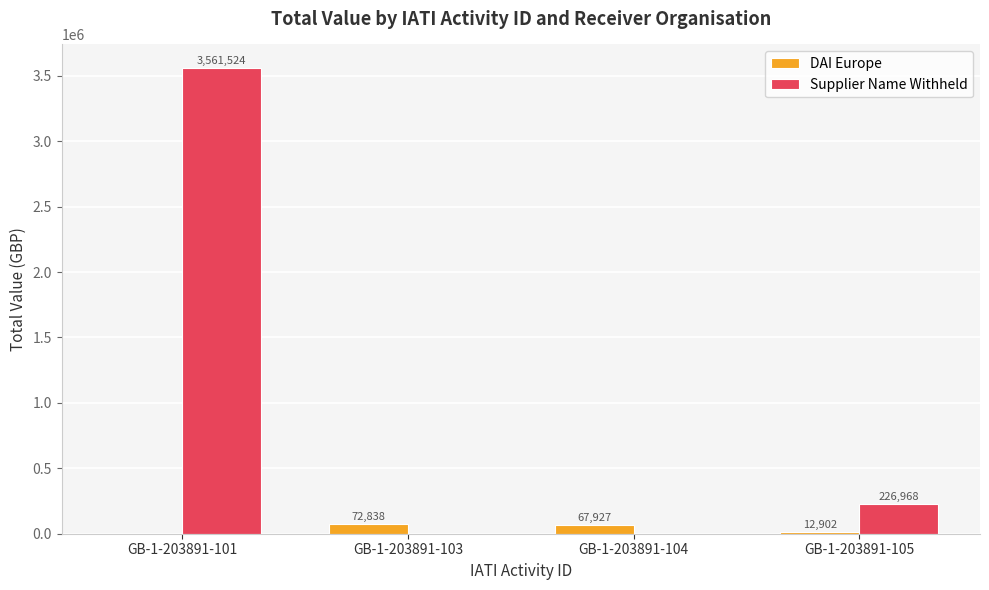

Is it true that Supplier Name Withheld equals 2243345 at GB-1-203891-103?

False